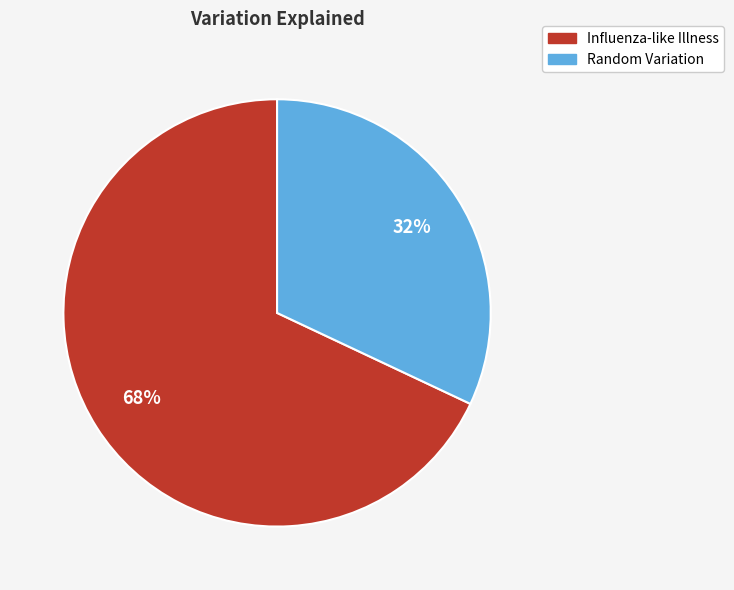

Which category has the biggest portion of the pie?

Influenza-like Illness